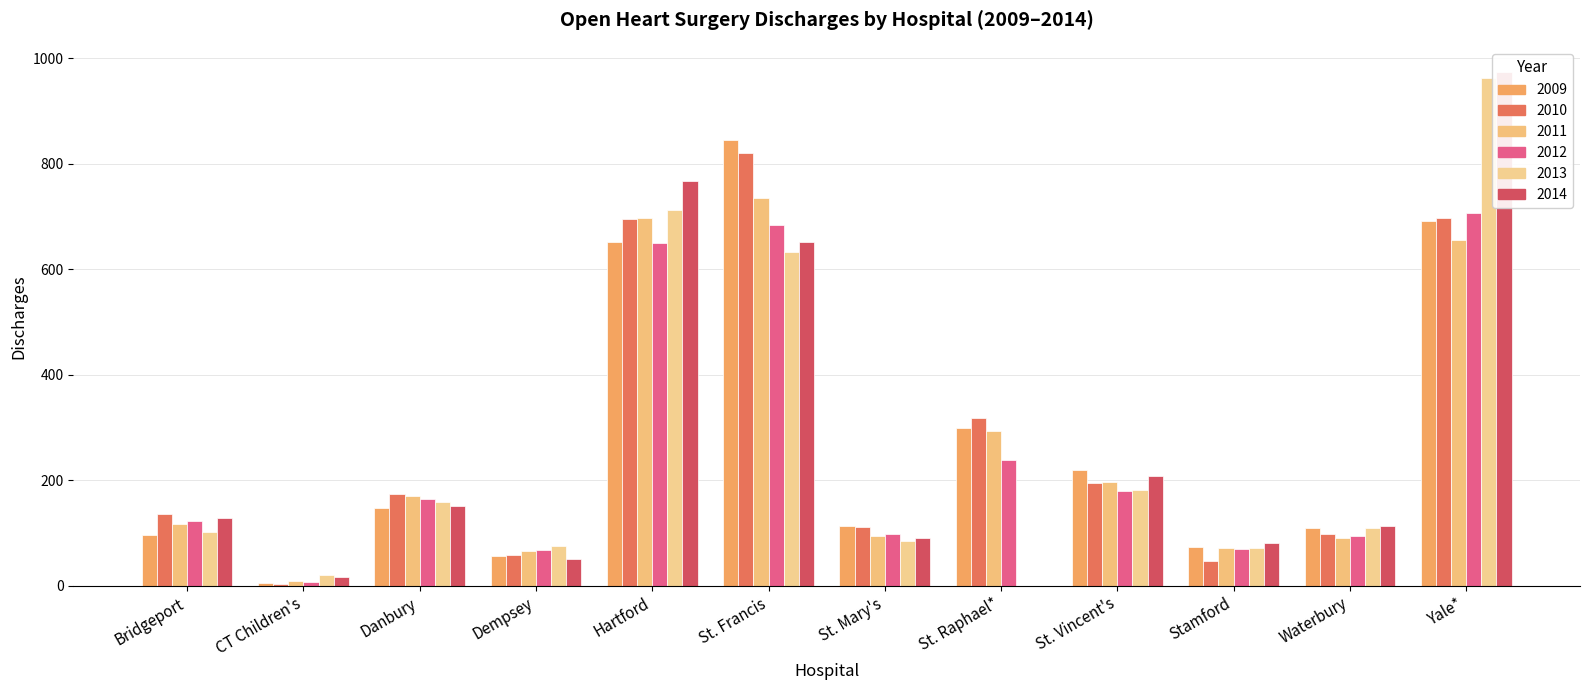

What is the spread (max minus min) of values at Stamford?

35